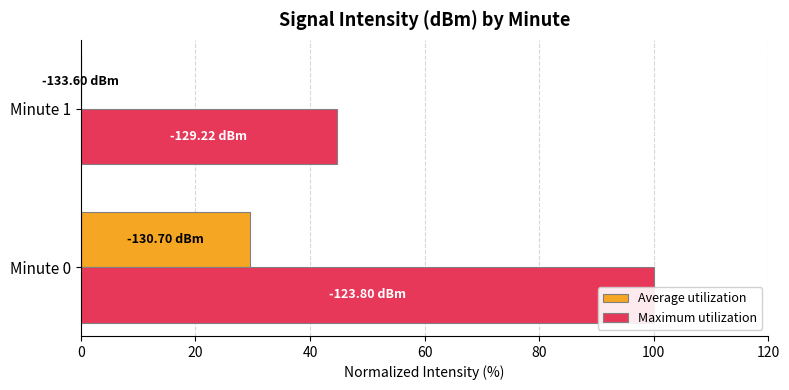

What is the difference between the maximum and minimum values in the Maximum utilization series?

55.3